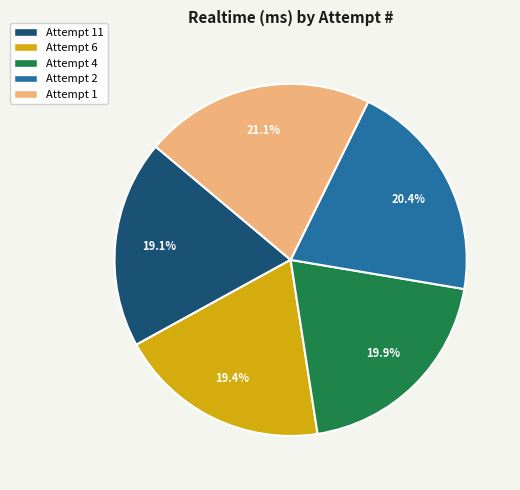

Does any single category account for the majority?

No